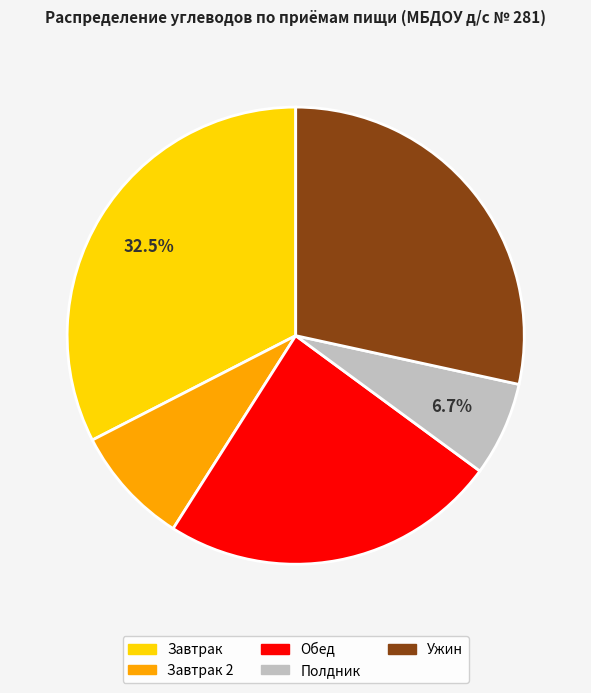

Is there a majority slice in this chart?

No